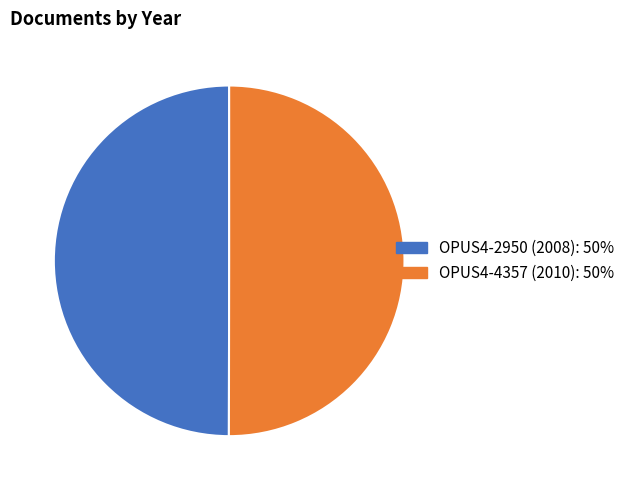

True or false: OPUS4-4357 (2010) accounts for 50% of the total.

True